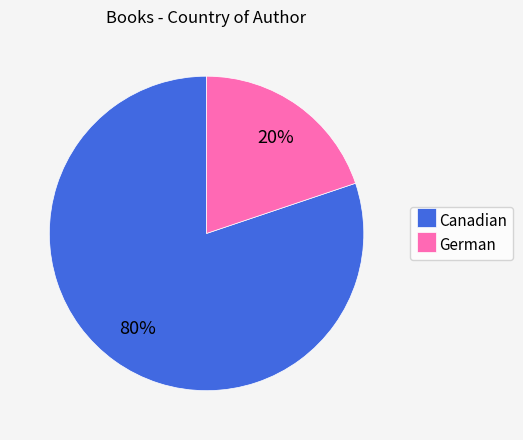

Which has a higher value, Canadian or German?

Canadian